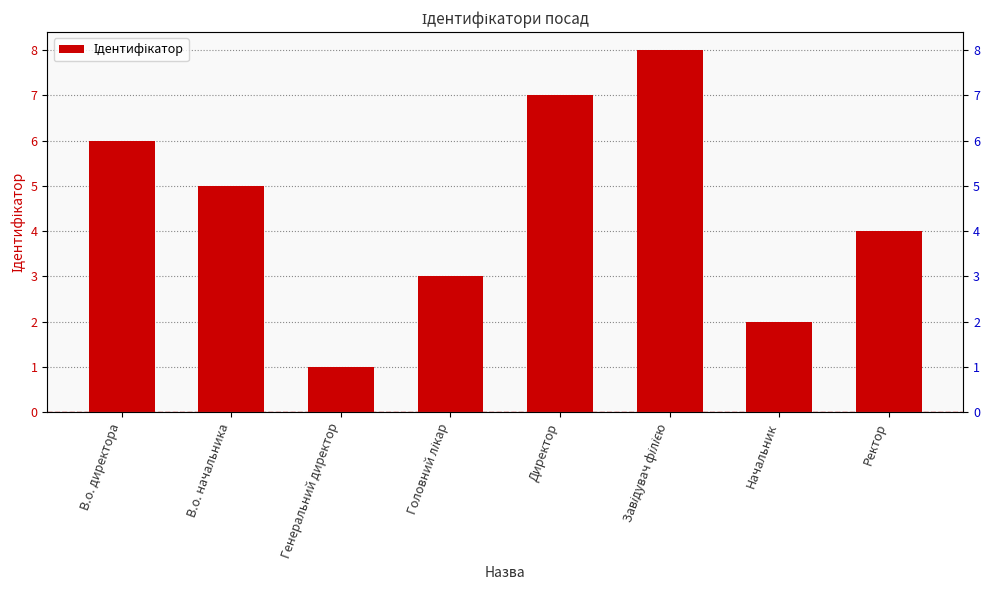

Rank the categories by value from lowest to highest.

Генеральний директор, Начальник, Головний лікар, Ректор, В.о. начальника, В.о. директора, Директор, Завідувач філією